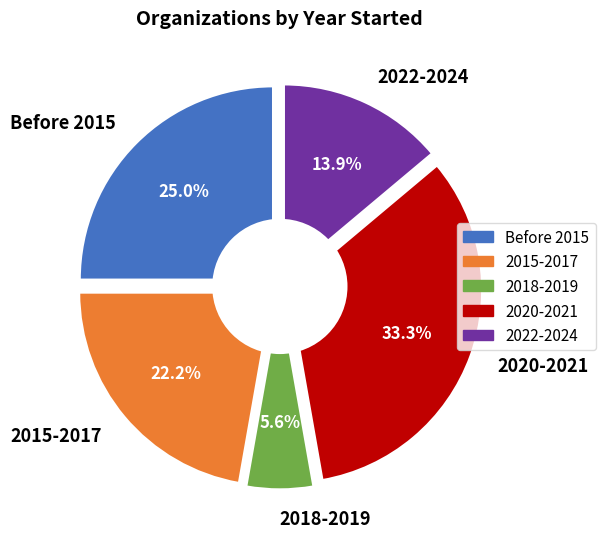

The 15 slice represents 11% of the pie. True or false?

False